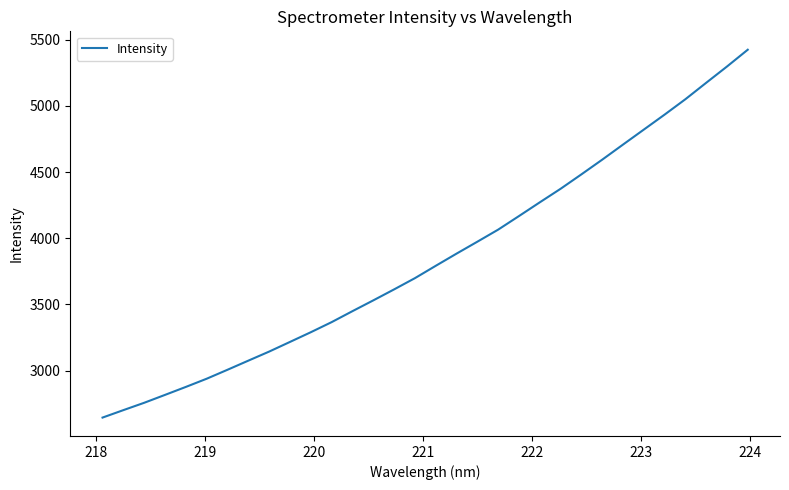

What is the maximum value shown in the chart?

5425.3